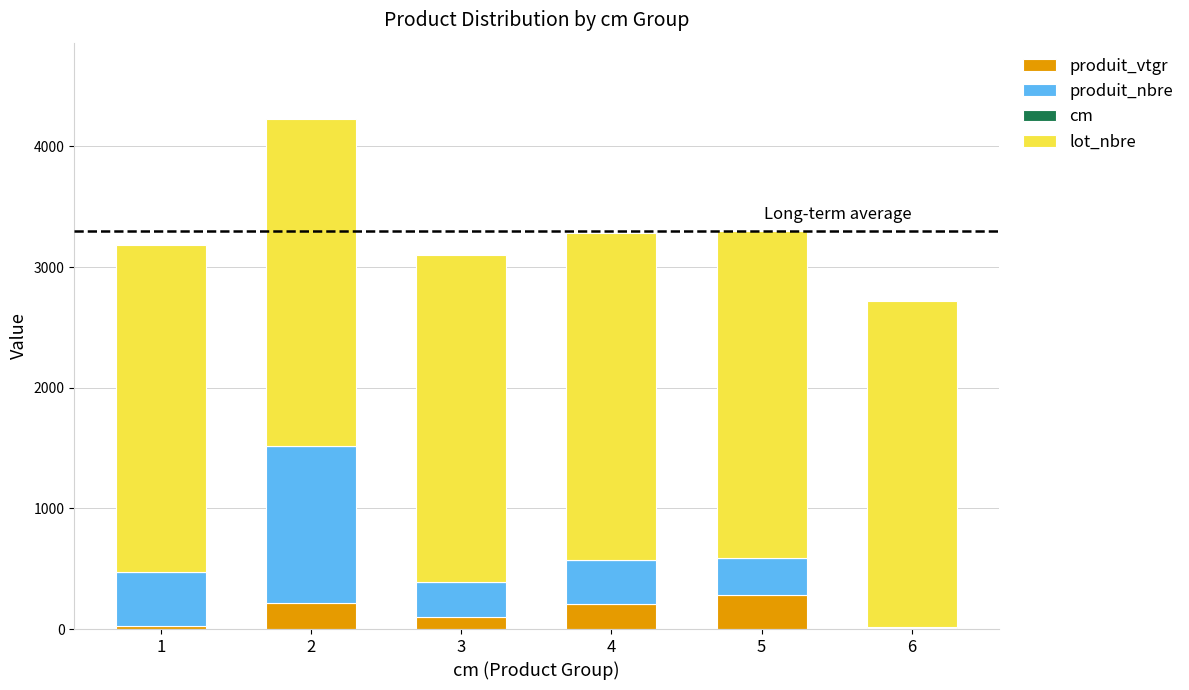

What is the sum of all produit_vtgr values?

833.0